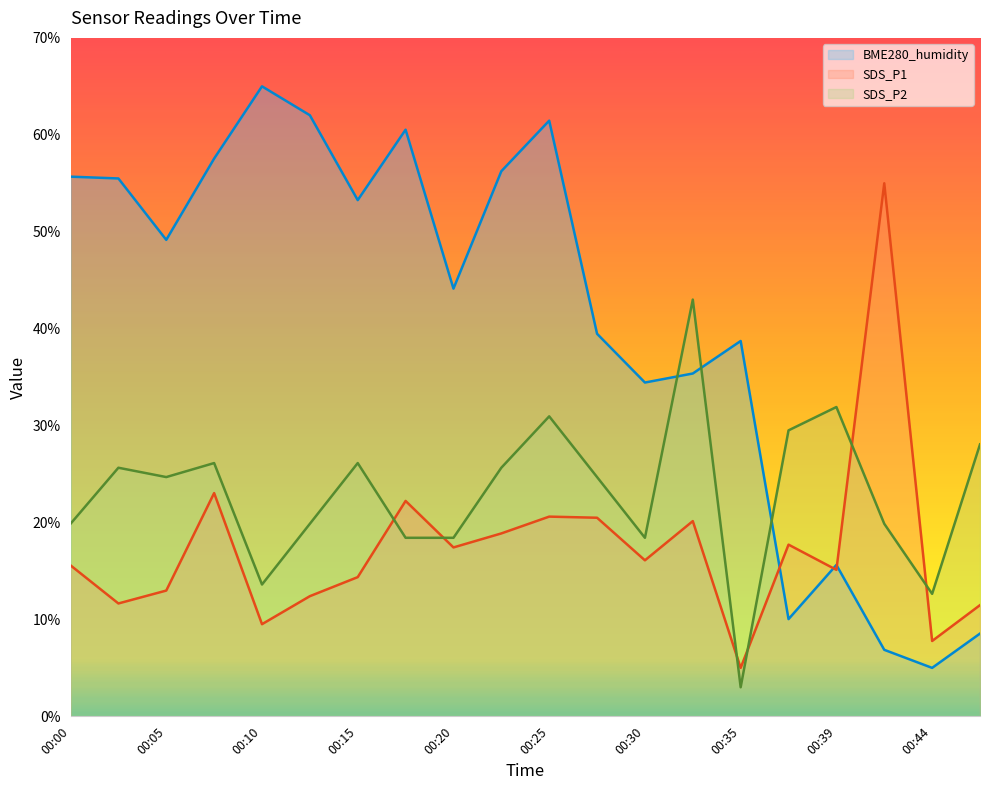

Between which two adjacent categories do SDS_P1 and BME280_humidity first intersect?

00:35 and 00:37